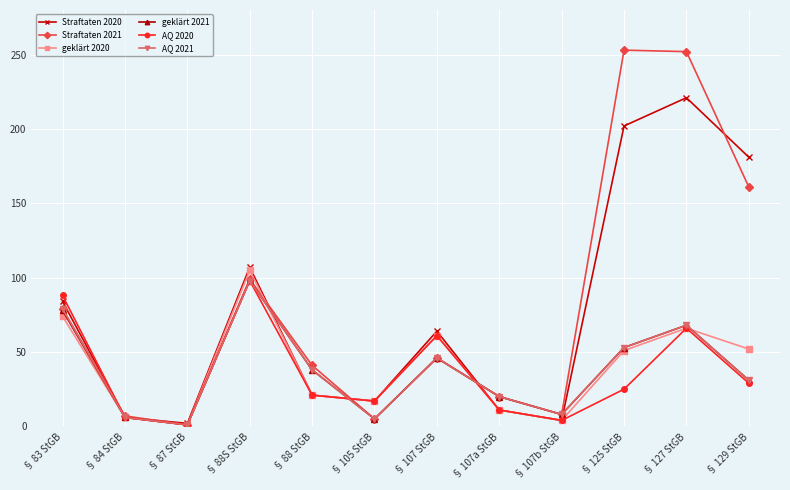

At which category is the sum across all series the highest?

§ 127 StGB